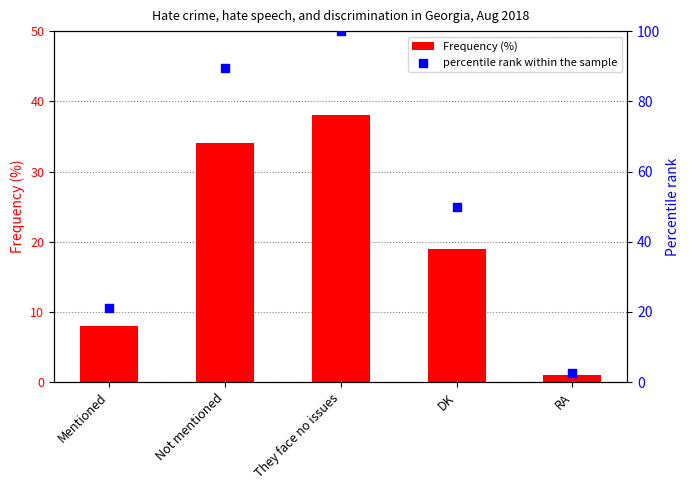

Which series contains the highest Y value?

percentile rank within the sample